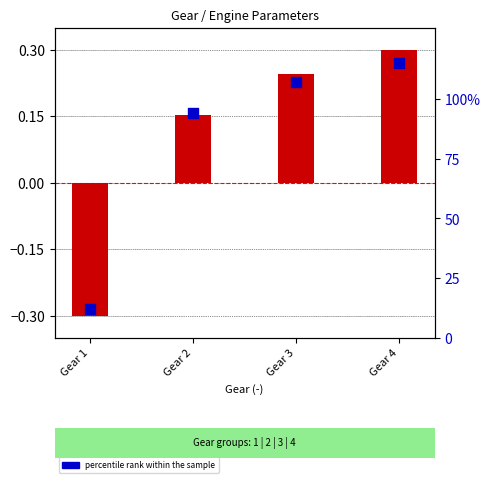

Which series contains the lowest Y value?

transformed count